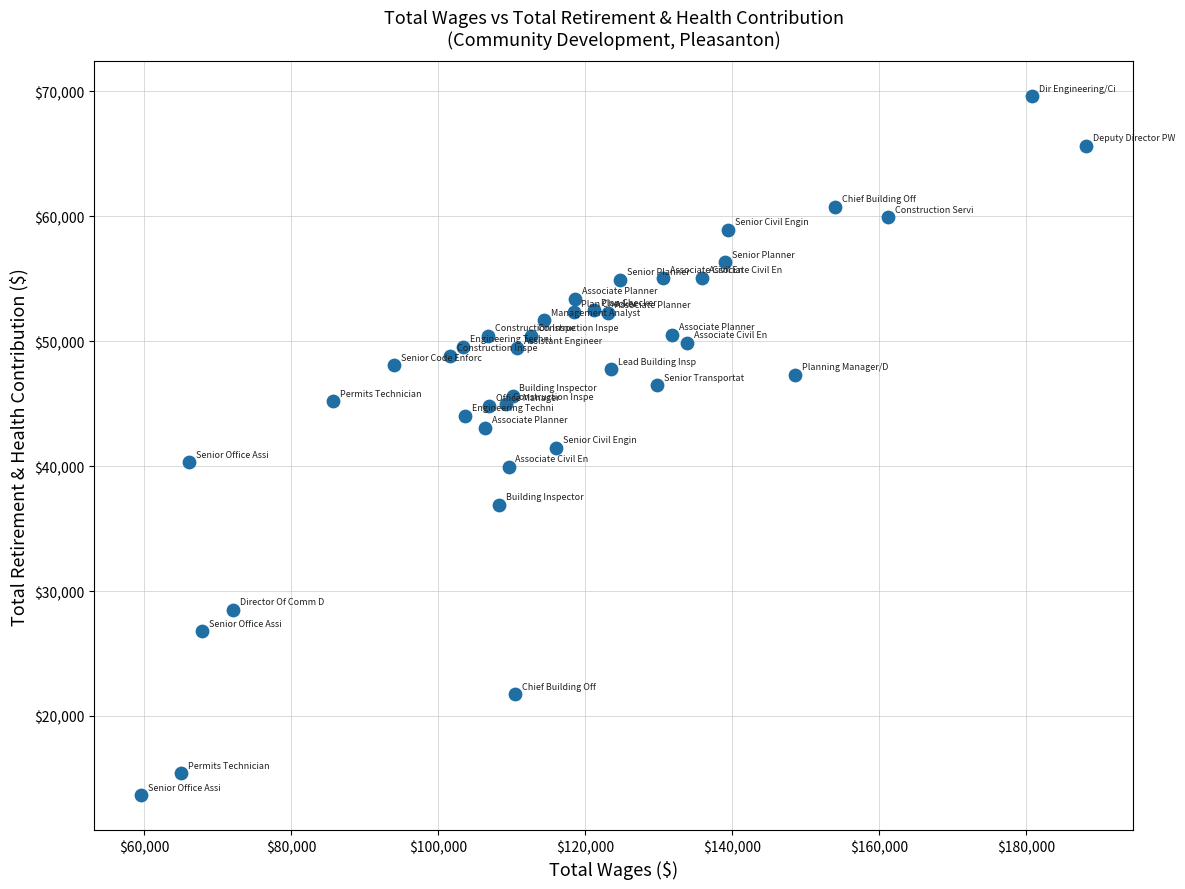

What is the range of X values (max minus min)?

128519